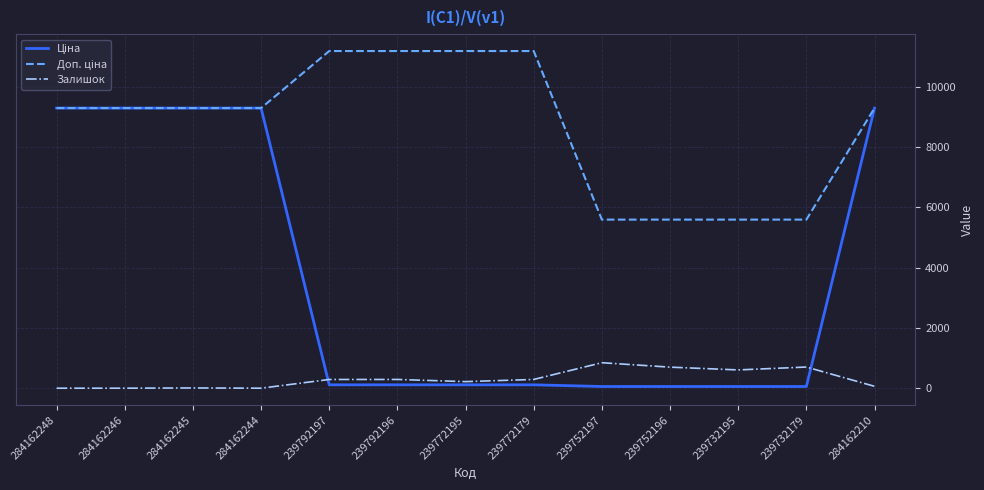

What is the greatest value displayed?

11182.0